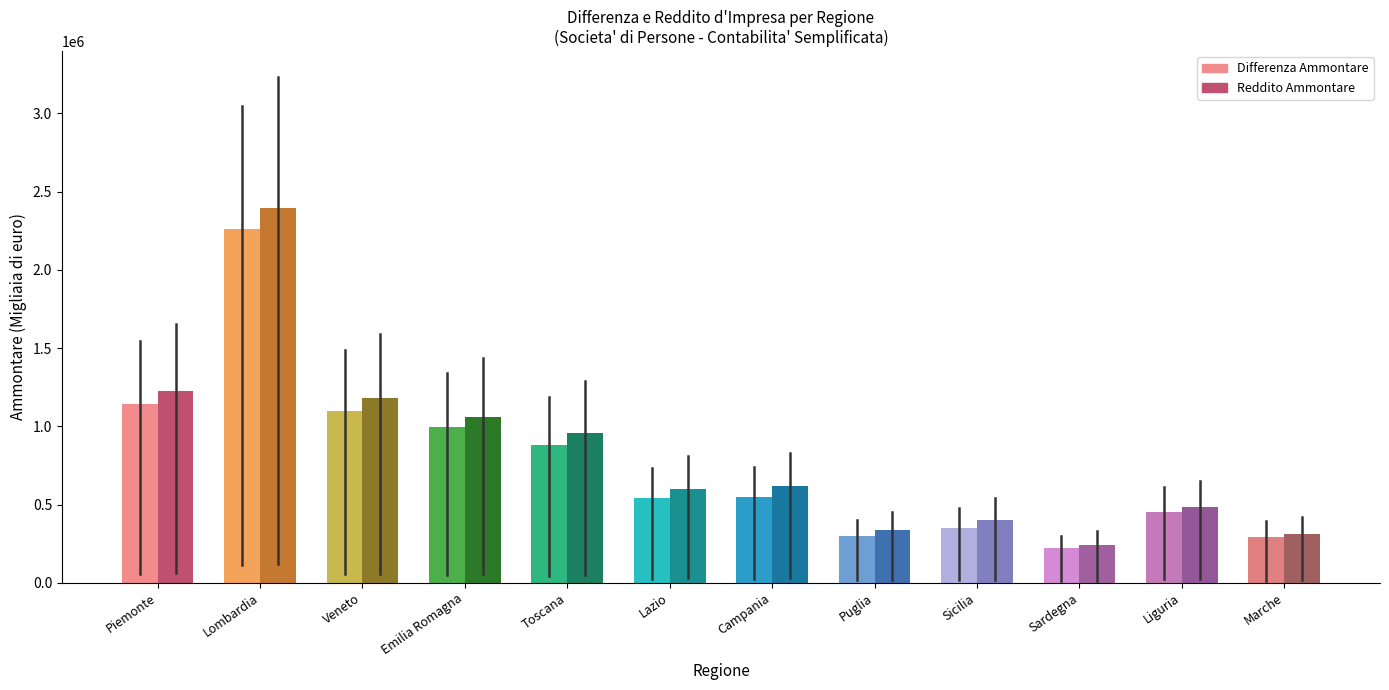

At which label is Reddito Ammontare closest to 1320355?

Piemonte